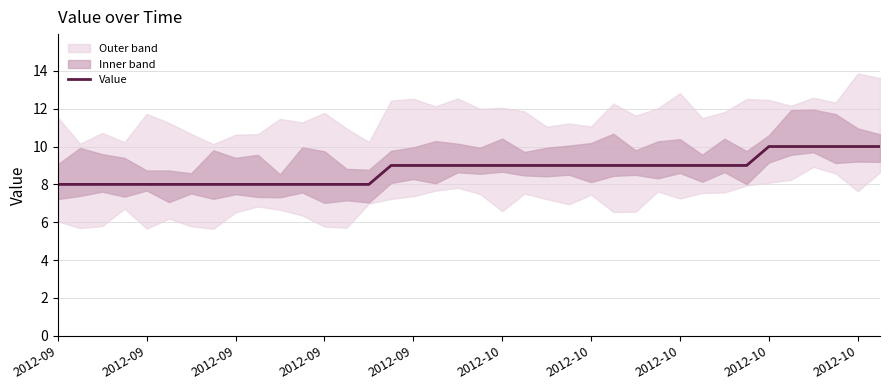

What value does the data have at 37?

10